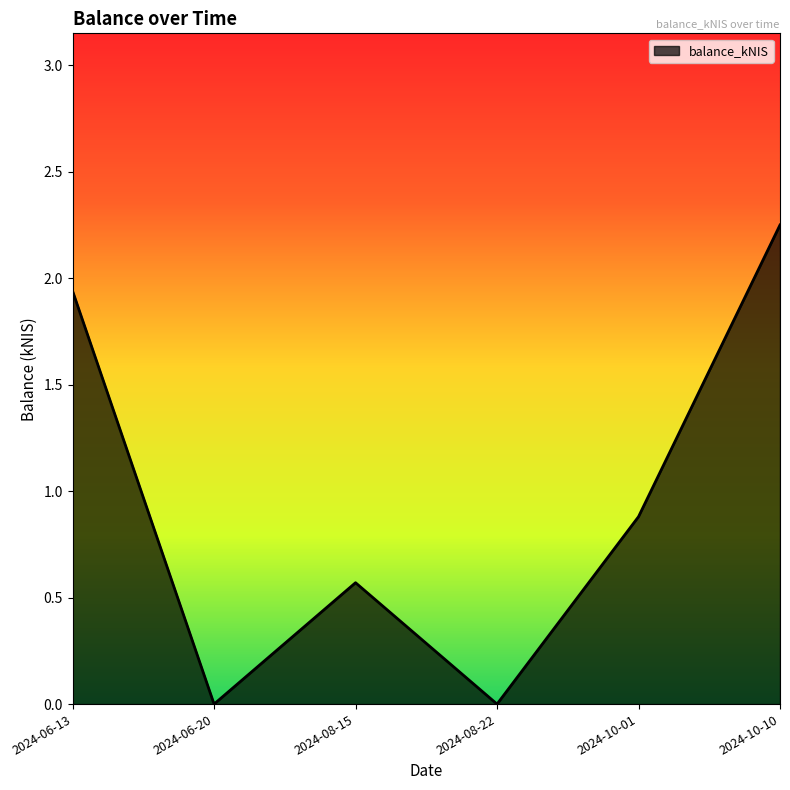

What is the ratio of the value at 2024-08-15 to the value at 2024-06-13?

0.3